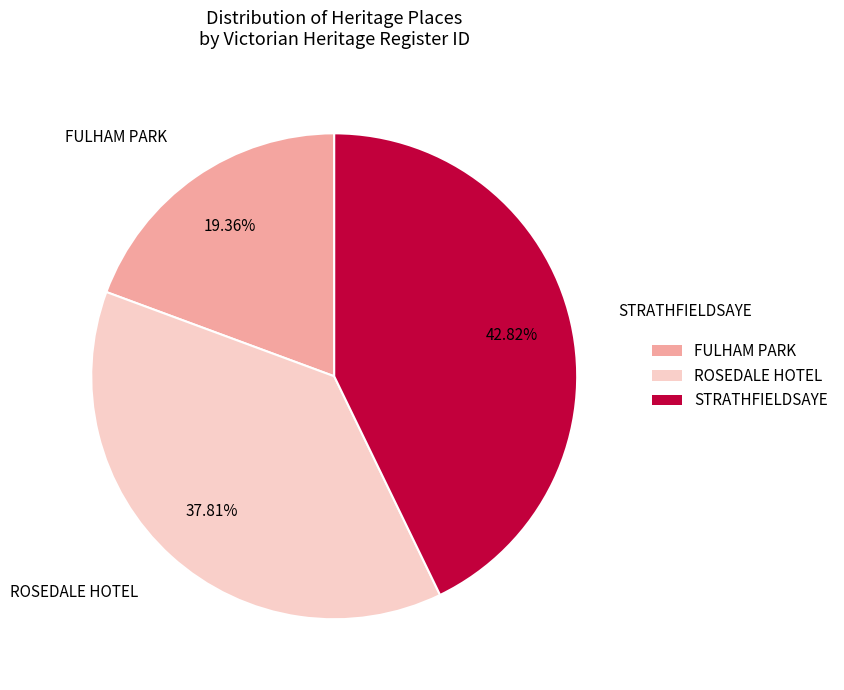

True or false: FULHAM PARK accounts for 6% of the total.

False